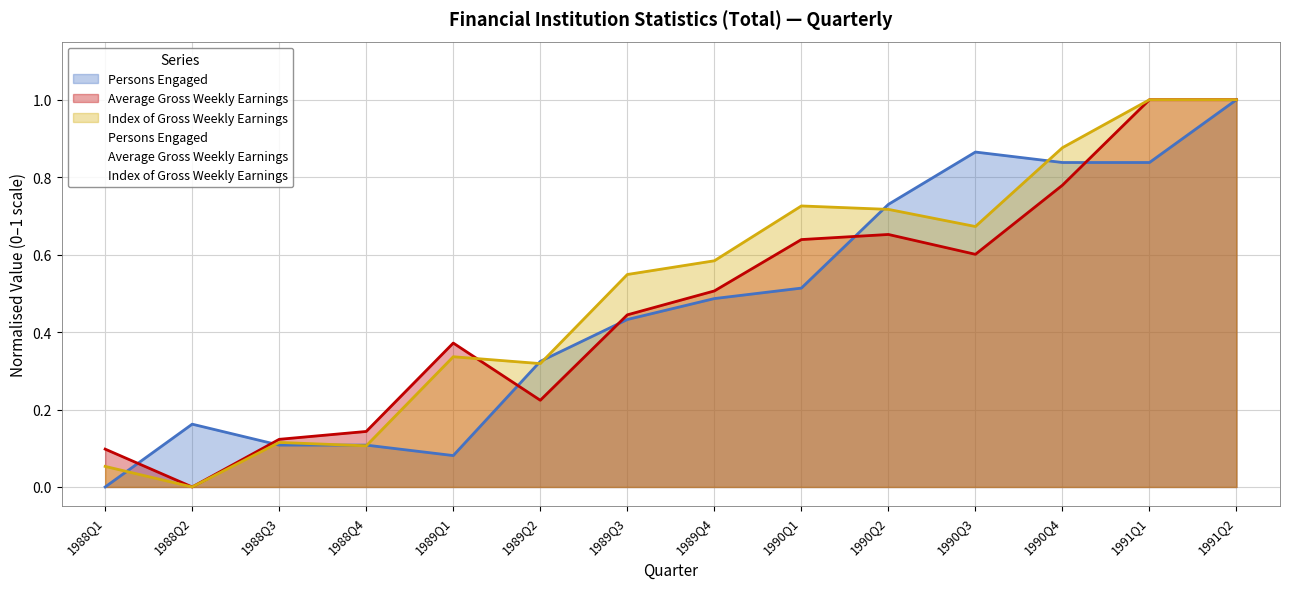

How many interior local valleys does the Index of Gross Weekly Earnings series have?

4